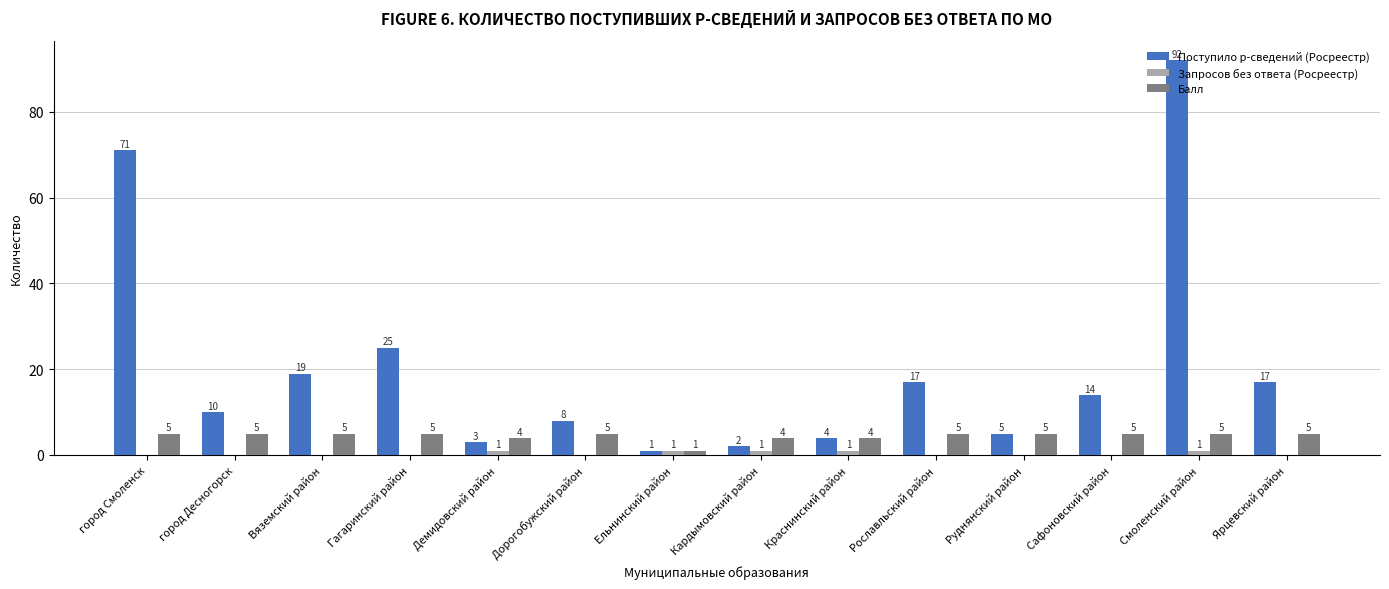

What is the sum of all Запросов без ответа (Росреестр) values?

5